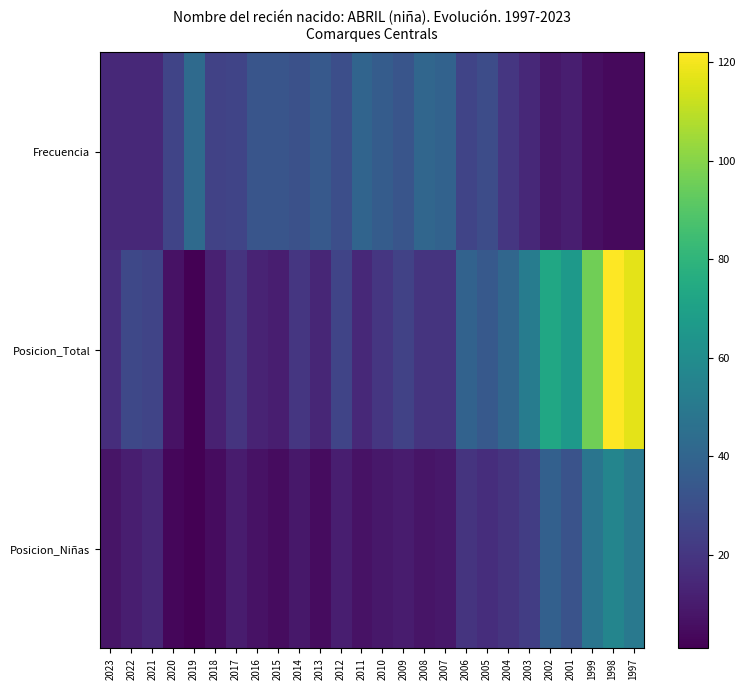

At how many categories does at least one series exceed 14?

26